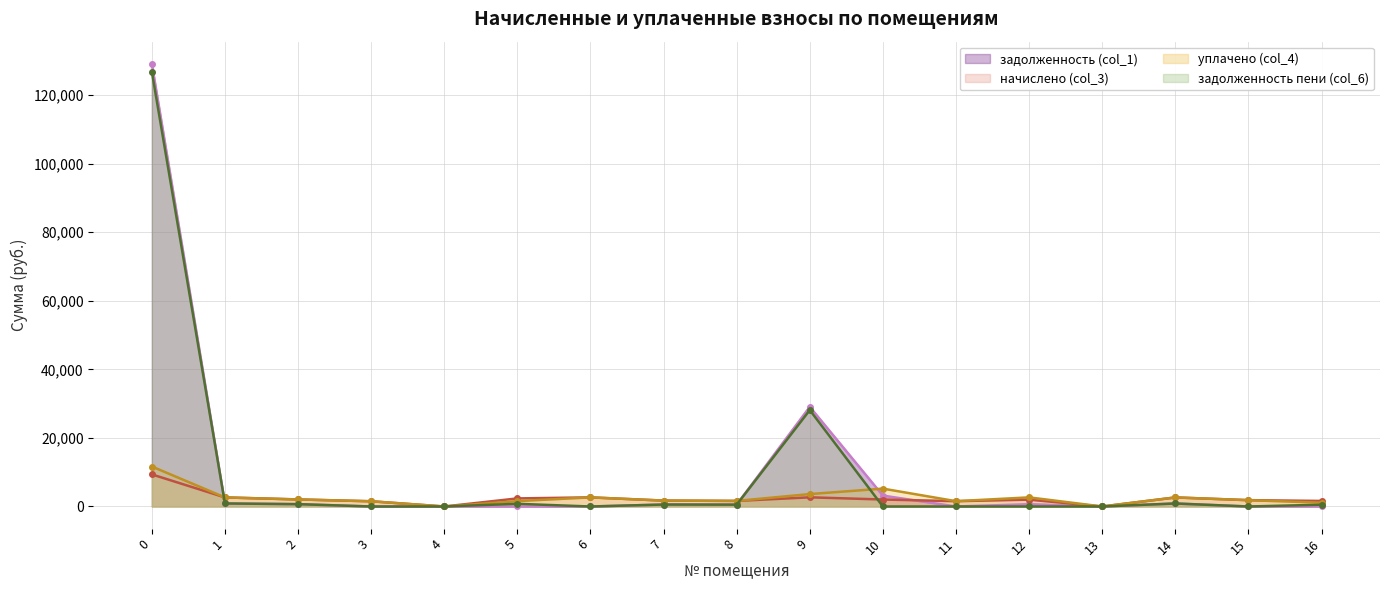

How many lines are shown in the chart?

4